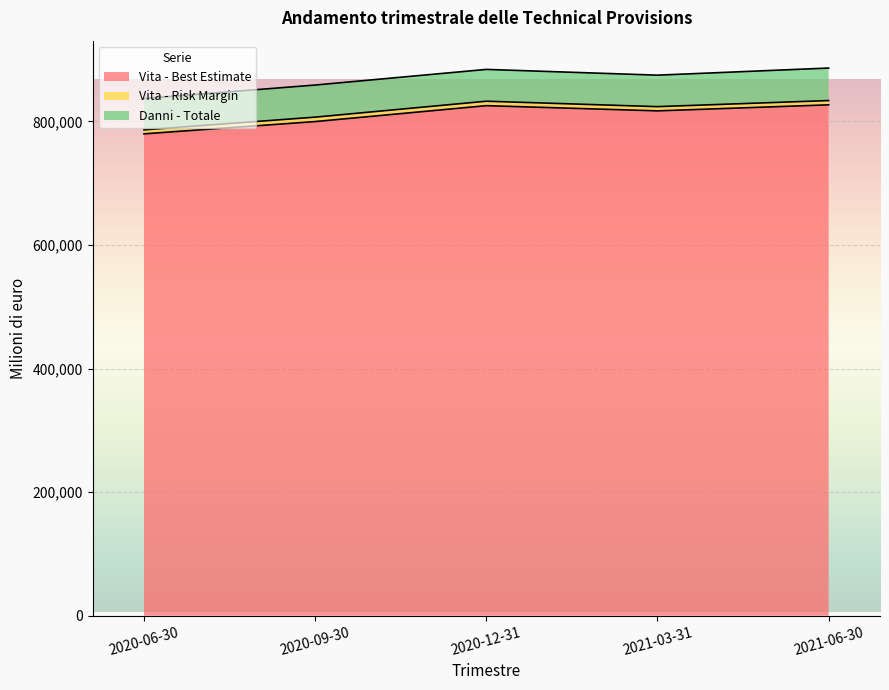

Between 2020-12-31 and 2020-09-30, which is larger?

2020-12-31